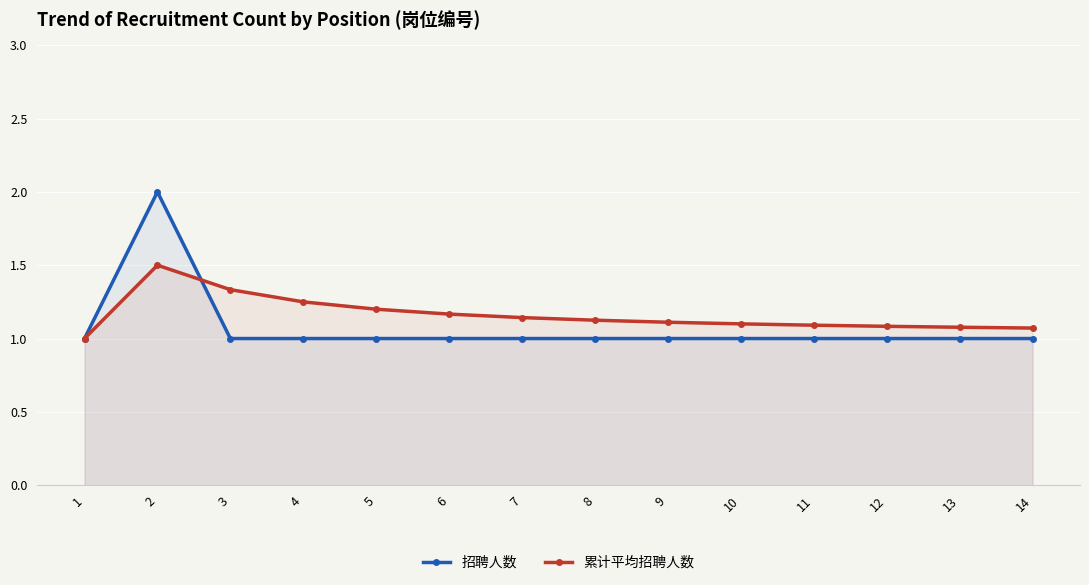

What are all the series names shown in the legend?

招聘人数, 累计平均招聘人数